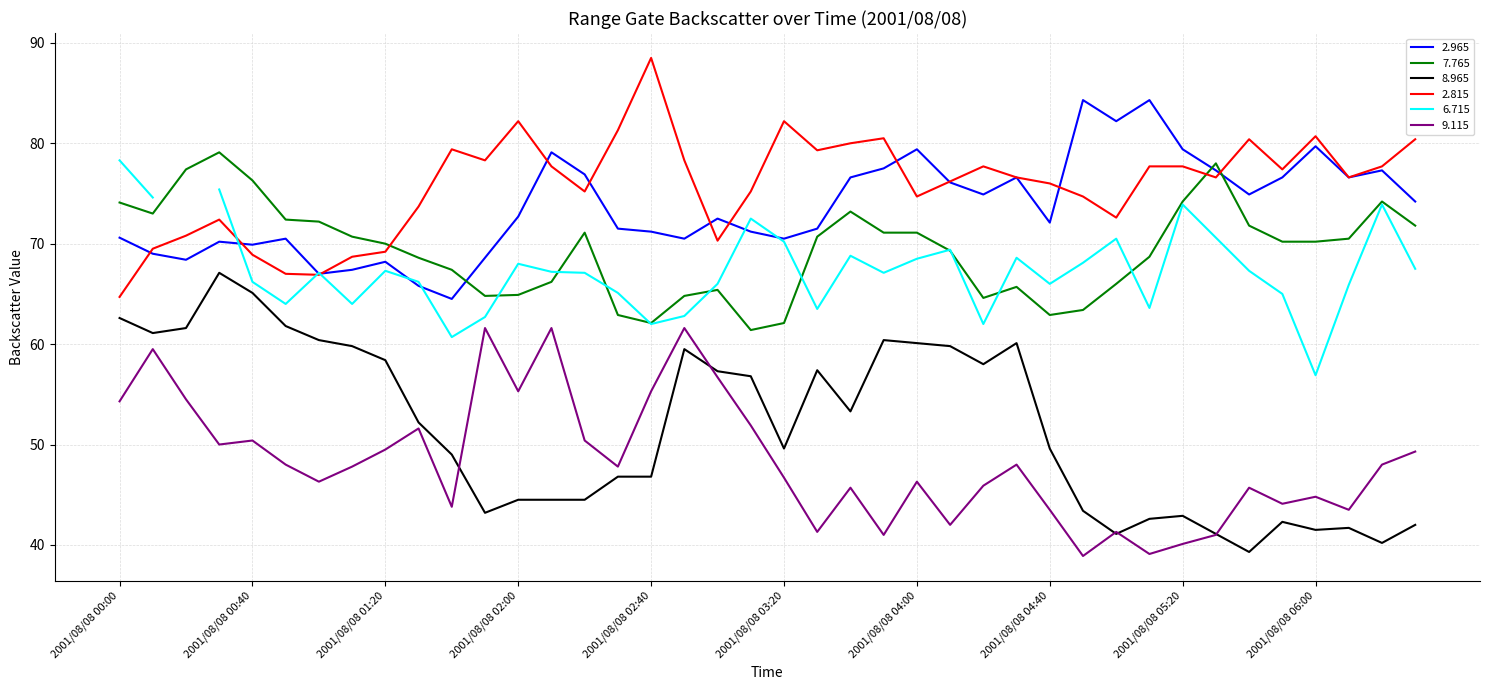

True or false: 8.965 and 2.965 intersect in this chart.

False